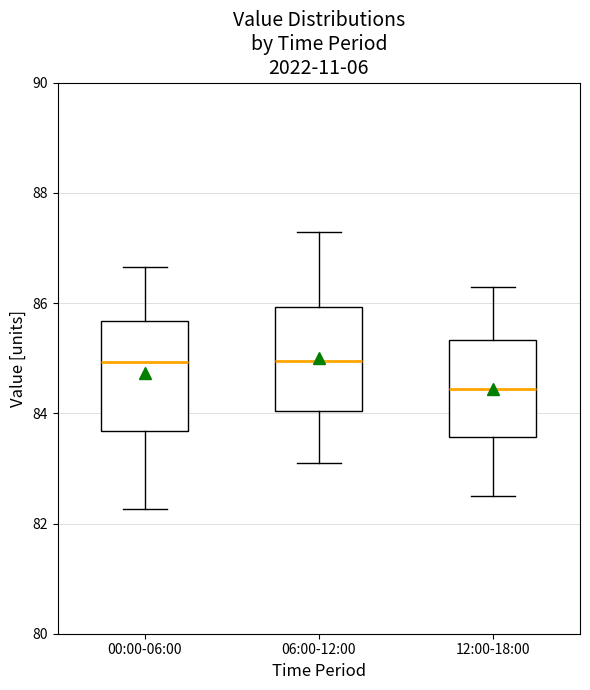

Where does the upper whisker of the box for 12:00-18:00 end on the y-axis? The values are not printed on the chart, so give them approximately, as read against the axis.

86.4